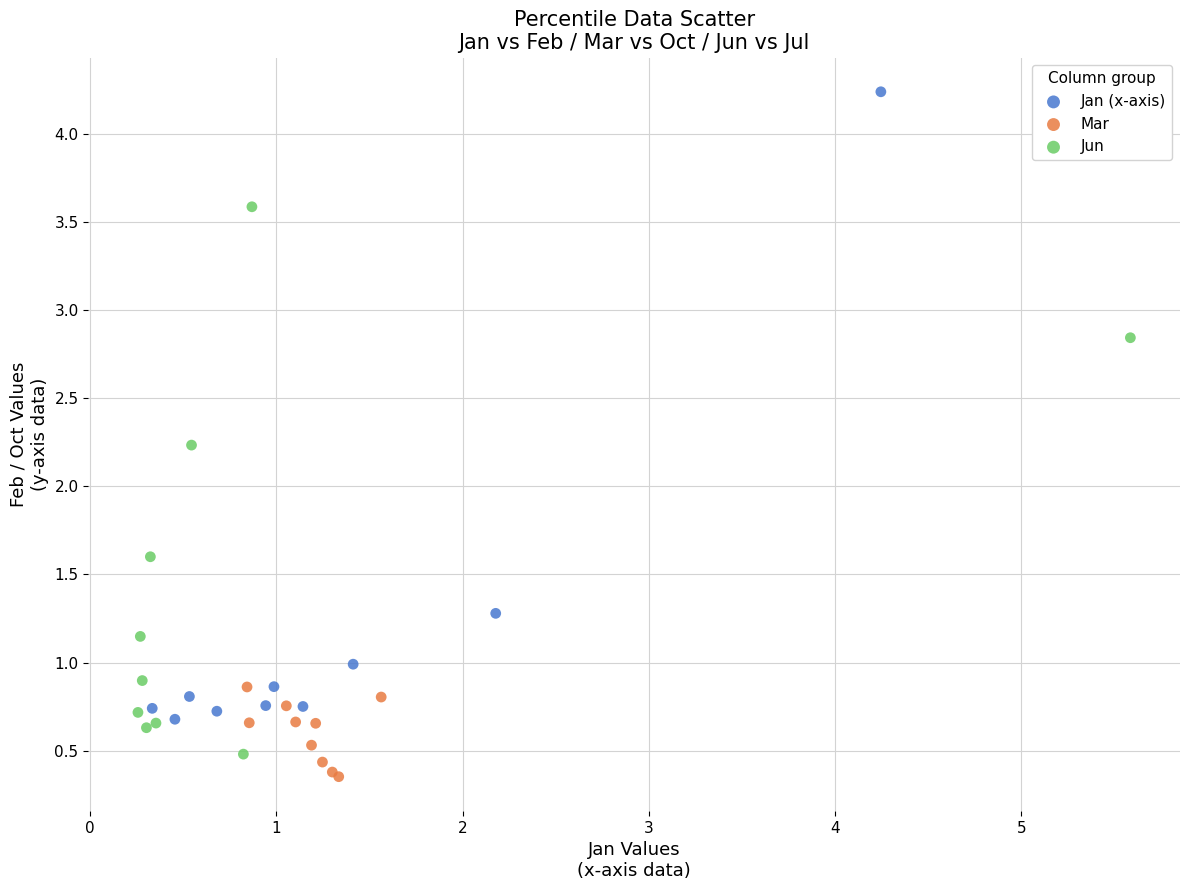

Which series contains the highest Y value?

Jan (x-axis)